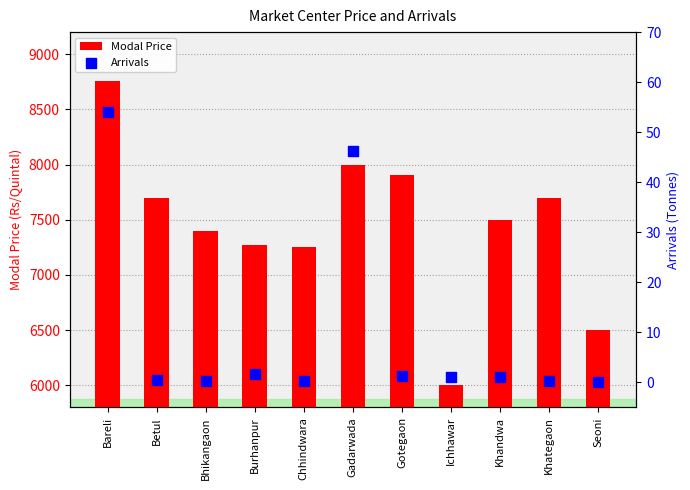

Which series has the largest total across all categories?

Modal Price